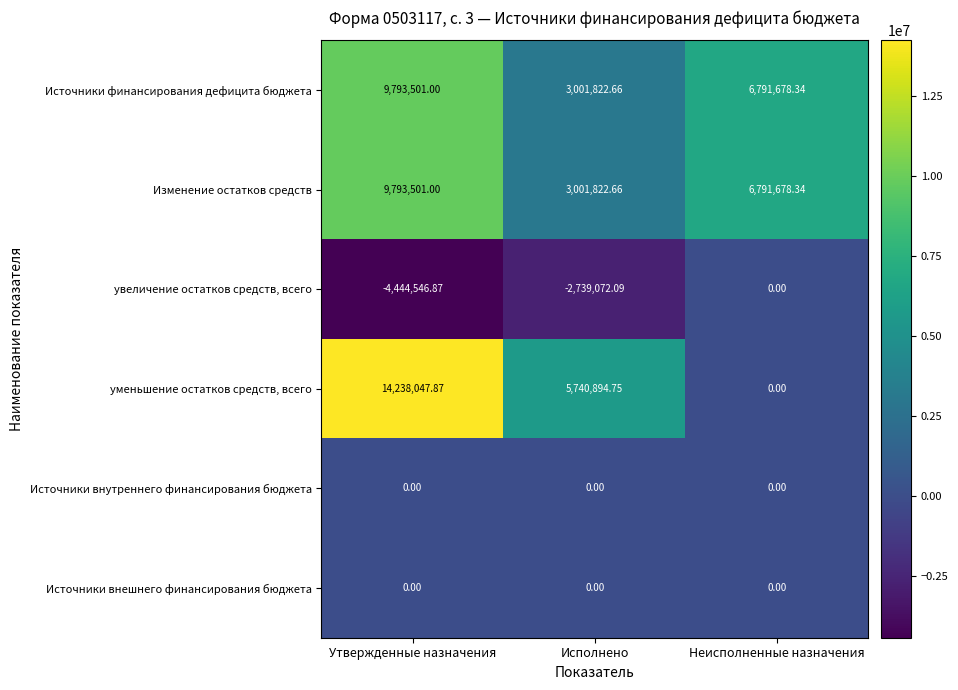

Which series changed the most between Утвержденные назначения and Исполнено?

уменьшение остатков средств, всего